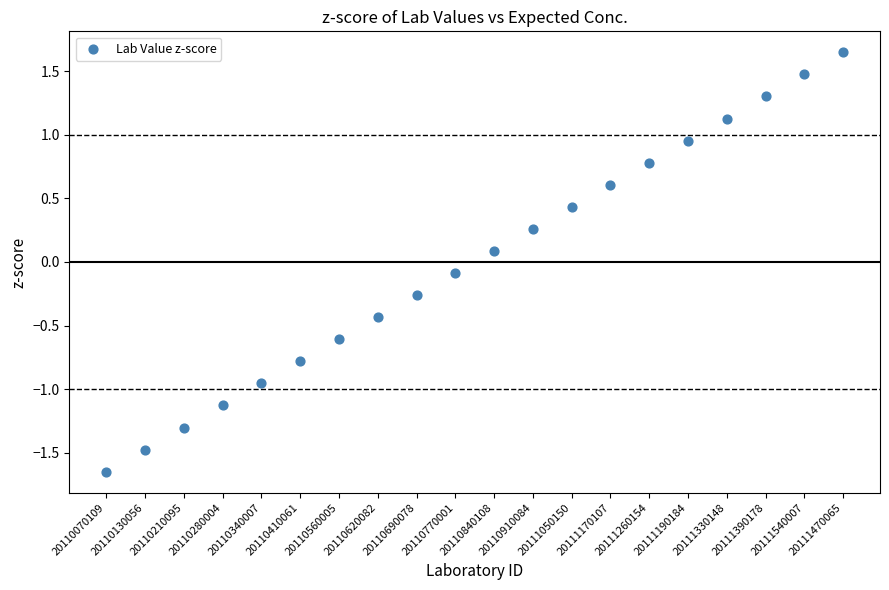

What is the range of Y values (max minus min)?

3.3